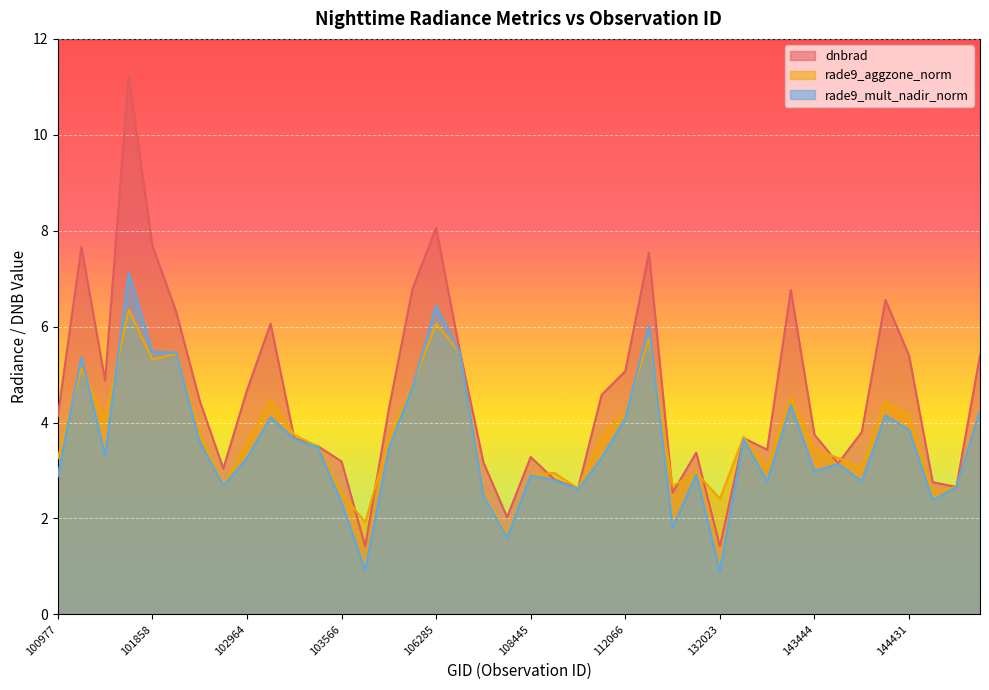

Which category has the lowest value across all series?

132023